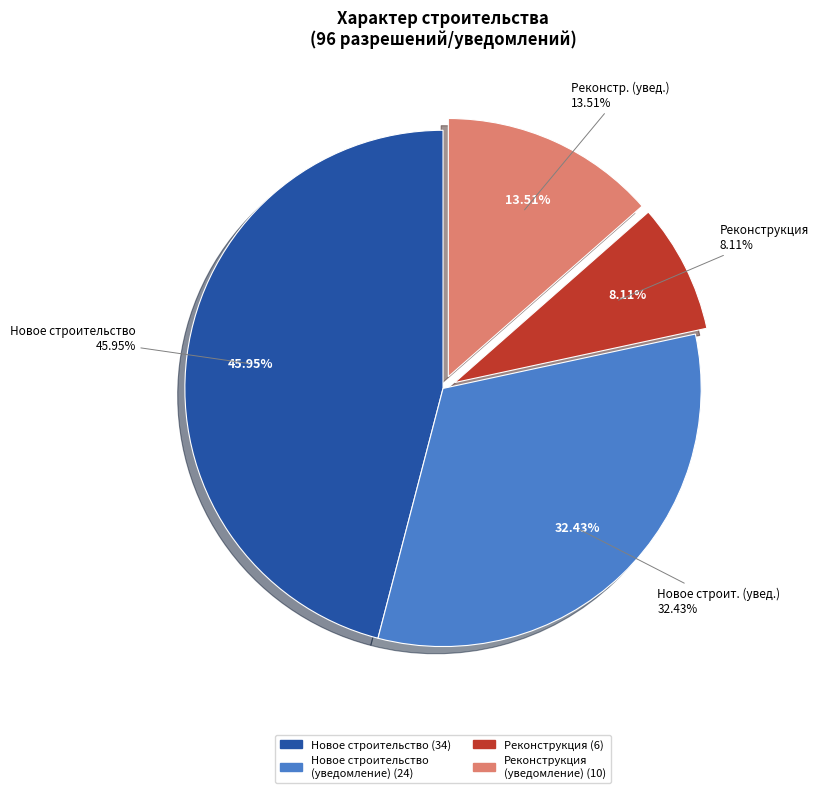

Is it true that Новое строительство is 41% of the pie?

False